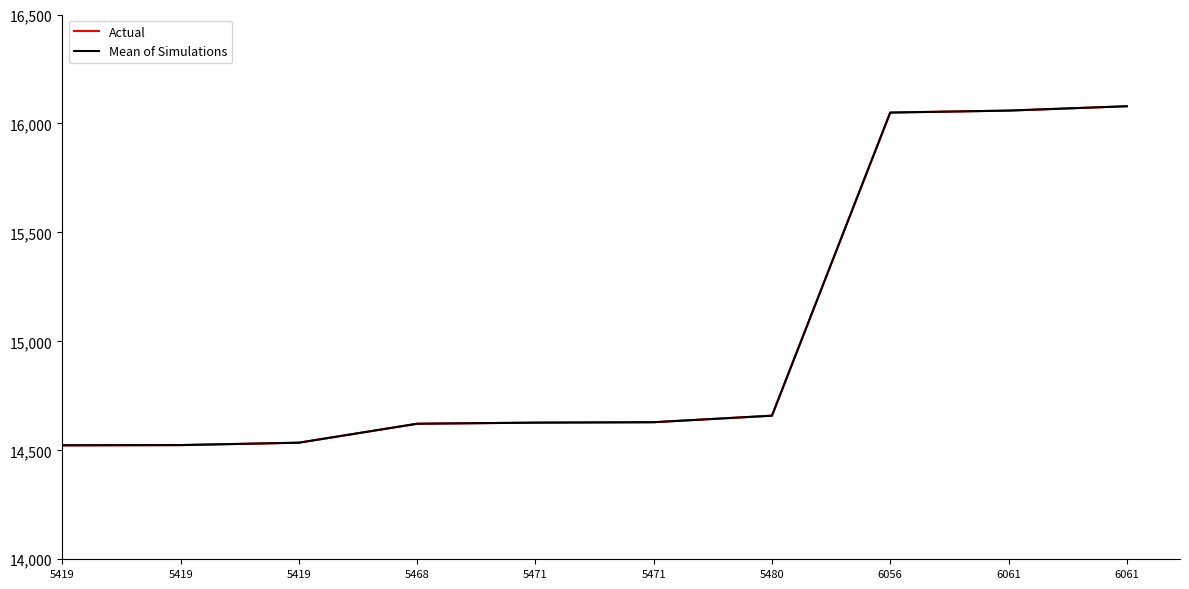

Where does the Mean of Simulations series first go above 14629?

5480